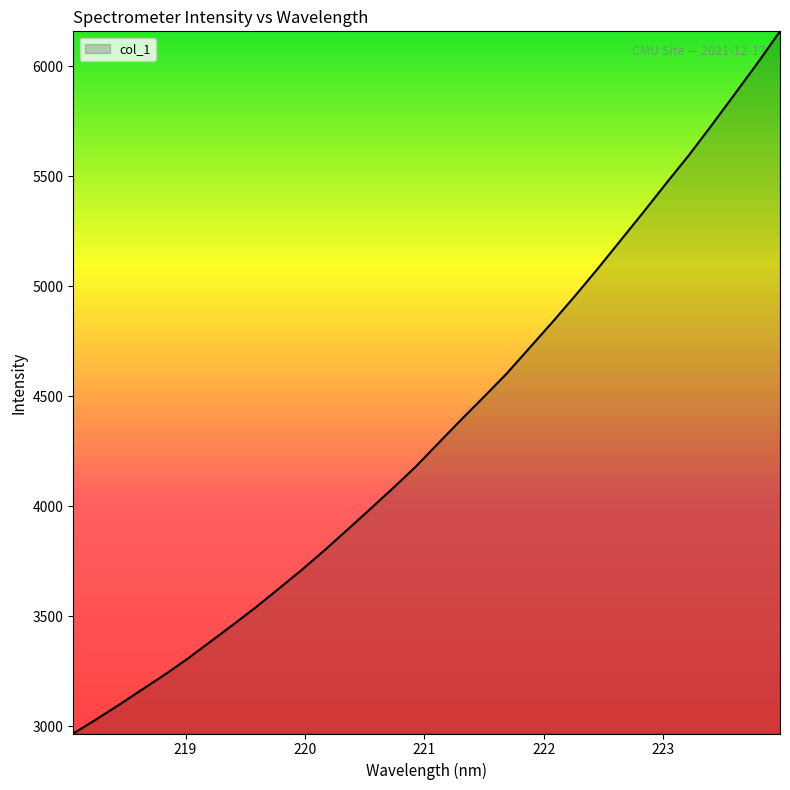

What is the average value?

4350.7